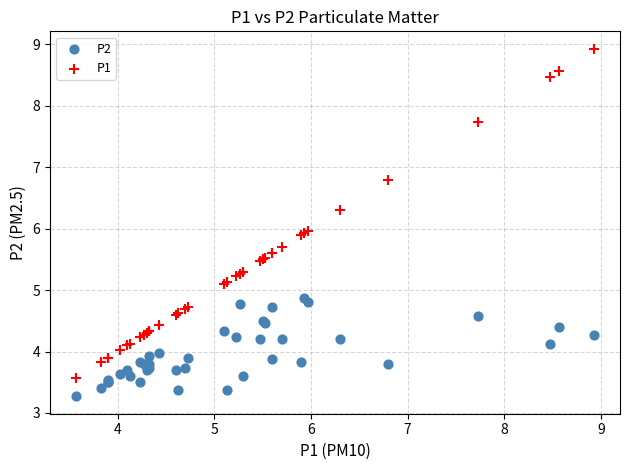

Which series reaches the maximum Y coordinate?

P1